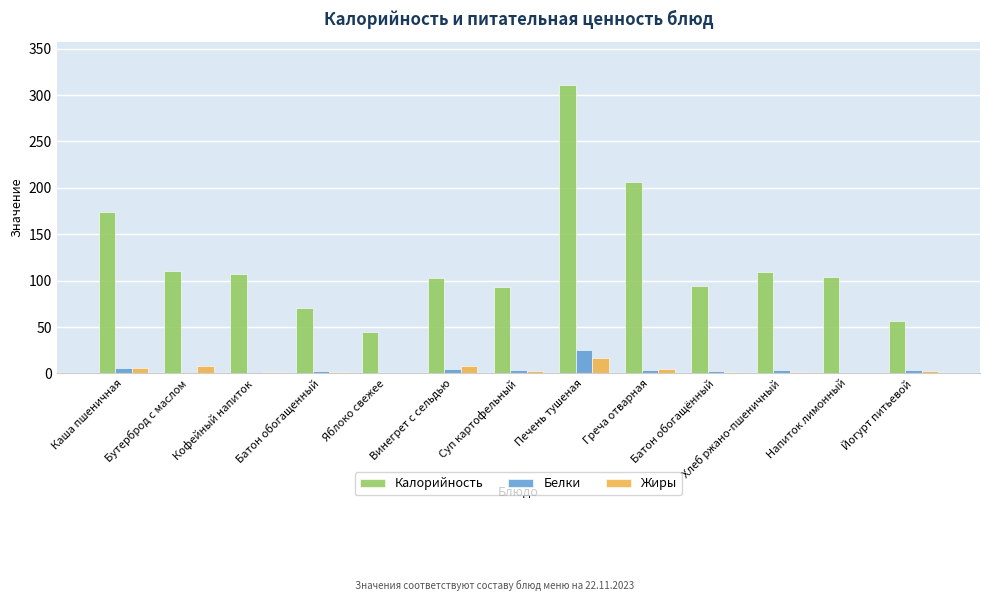

What is the greatest value displayed?

310.9